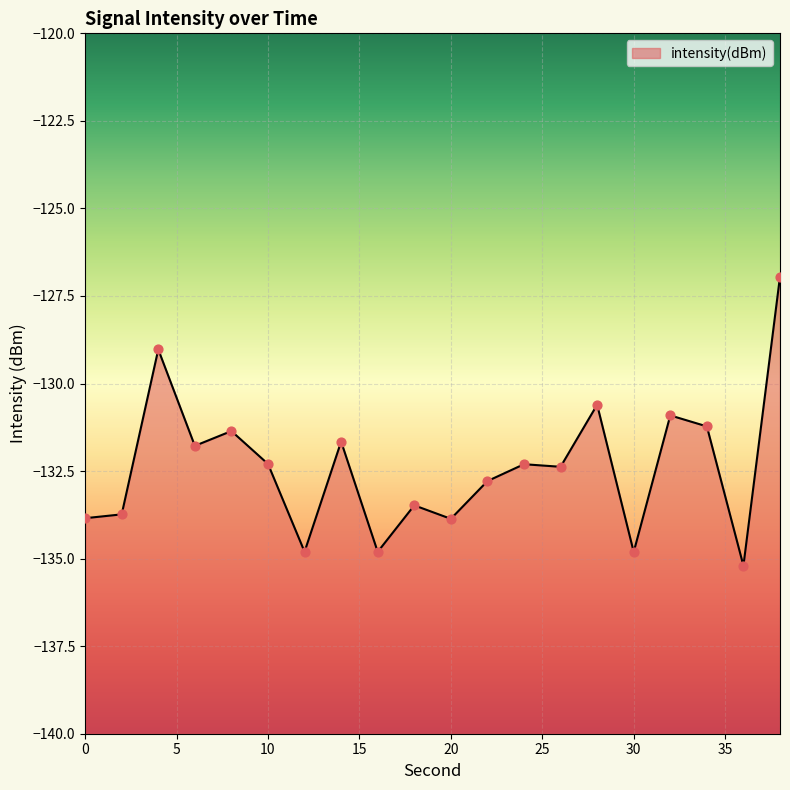

Which has a higher value, 6 or 20?

6